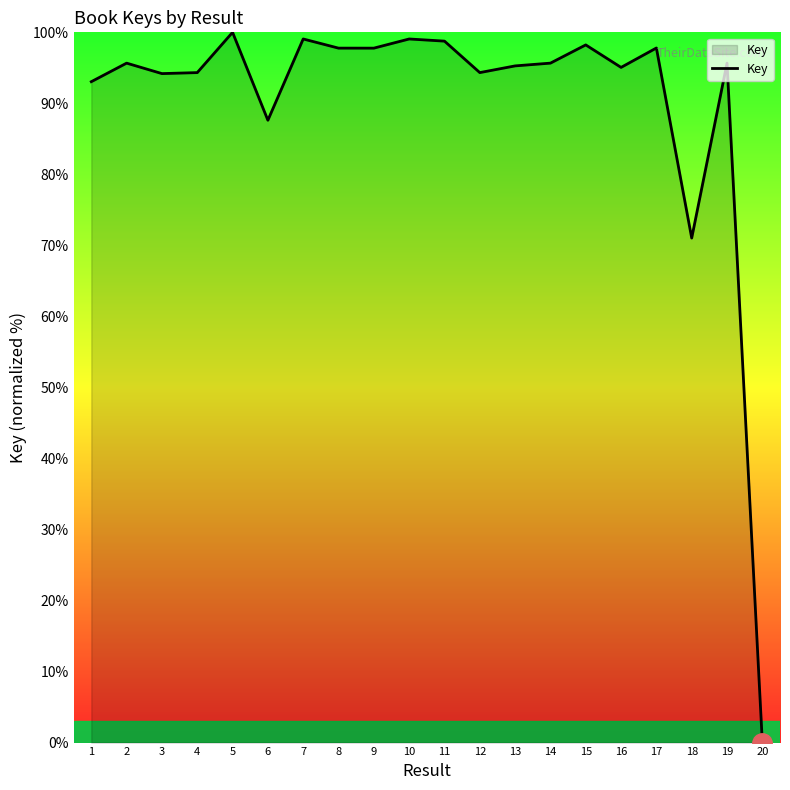

True or false: there are more than 1 points higher than both neighbors.

True